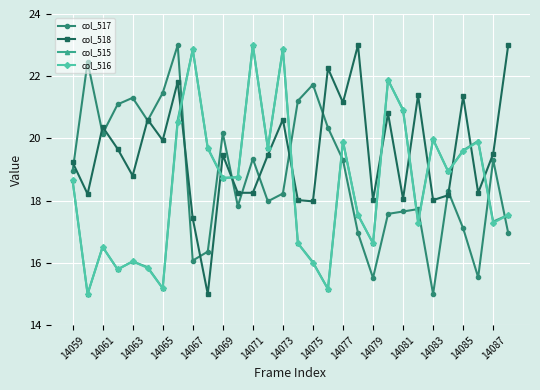

What is the value of the col_517 point at the 9th from the left?

16.1